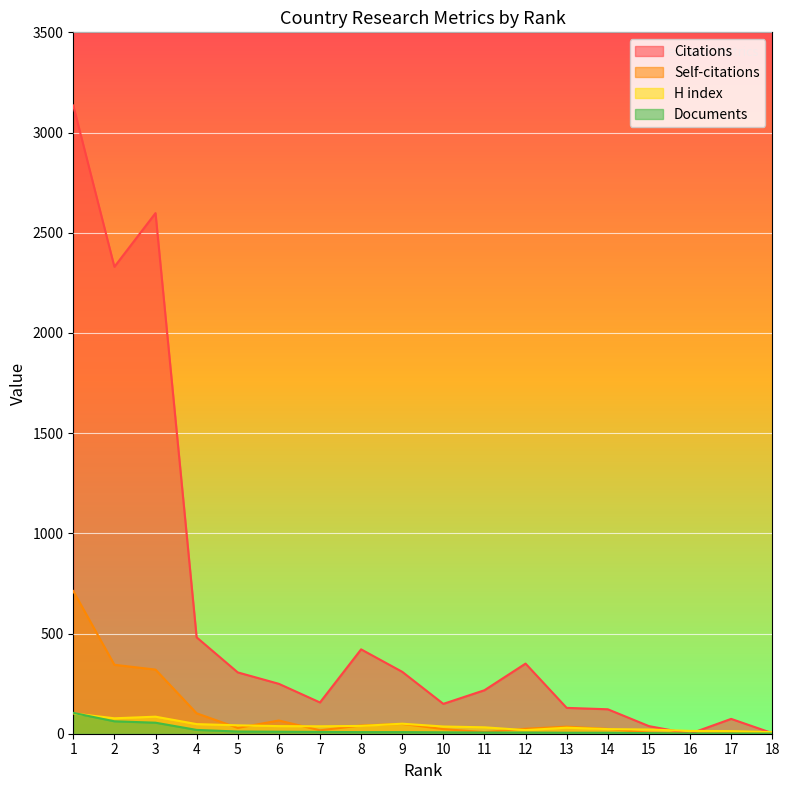

How many times do Citations and Documents cross each other?

2